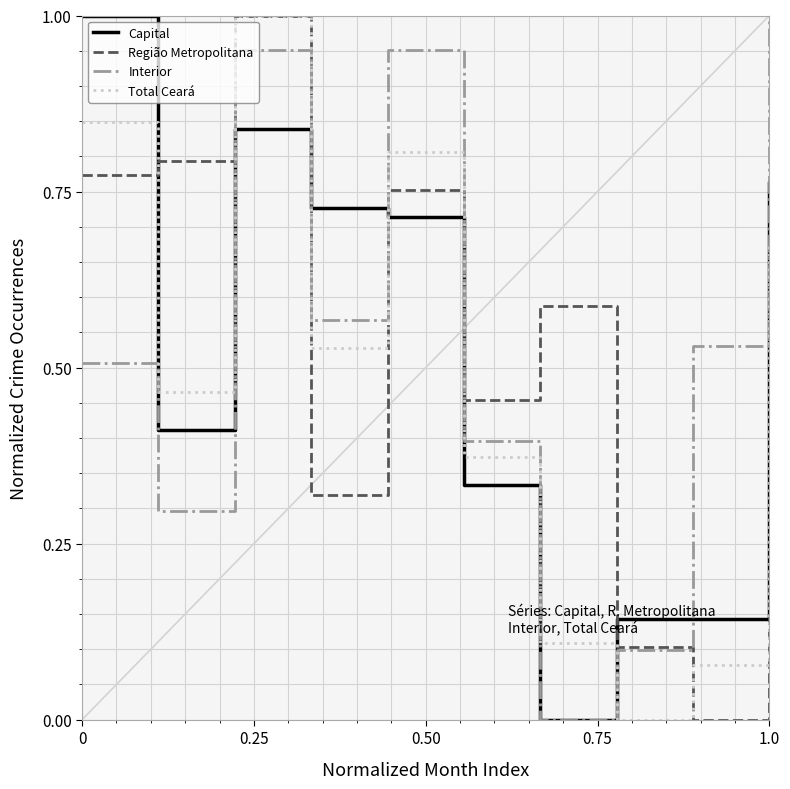

Which series ends up on top after the final intersection of Total Ceará and Capital?

Capital